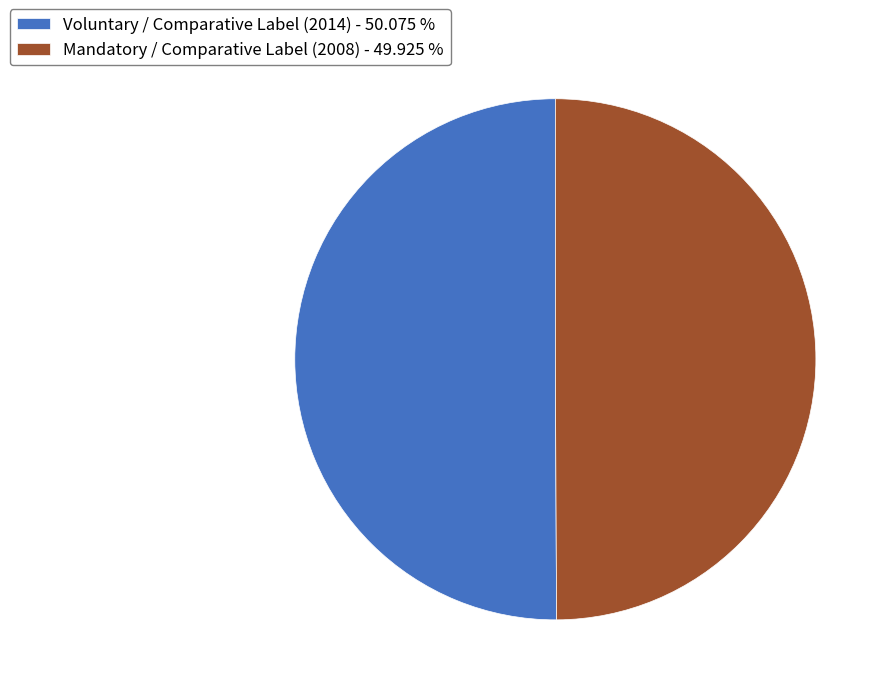

Combined, do Mandatory / Comparative Label (2008) - 49.925 % and Voluntary / Comparative Label (2014) - 50.075 % account for over 50%?

Yes